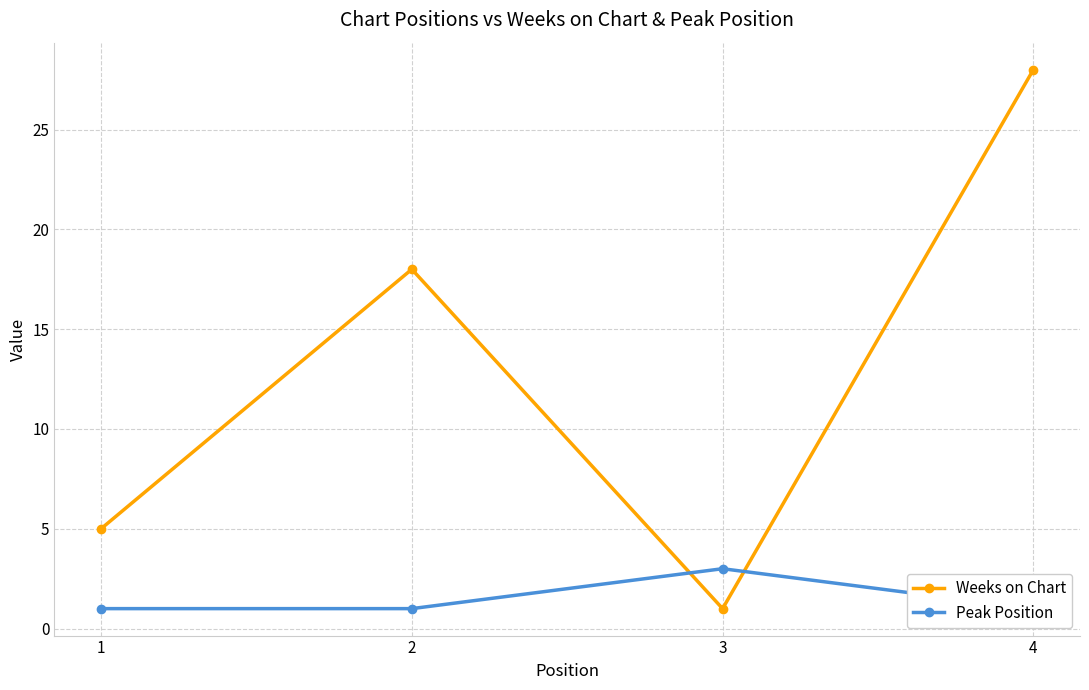

Is the value of Weeks on Chart at 3 greater than the value of Peak Position at 2?

No